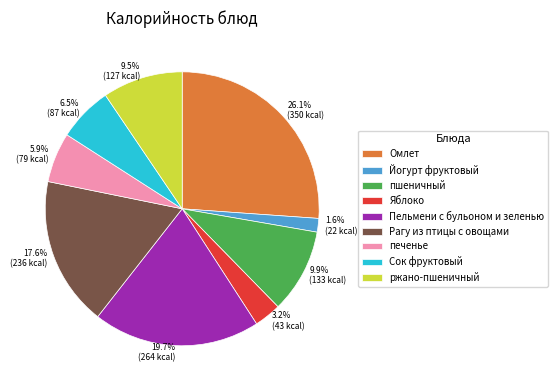

Is there a majority slice in this chart?

No